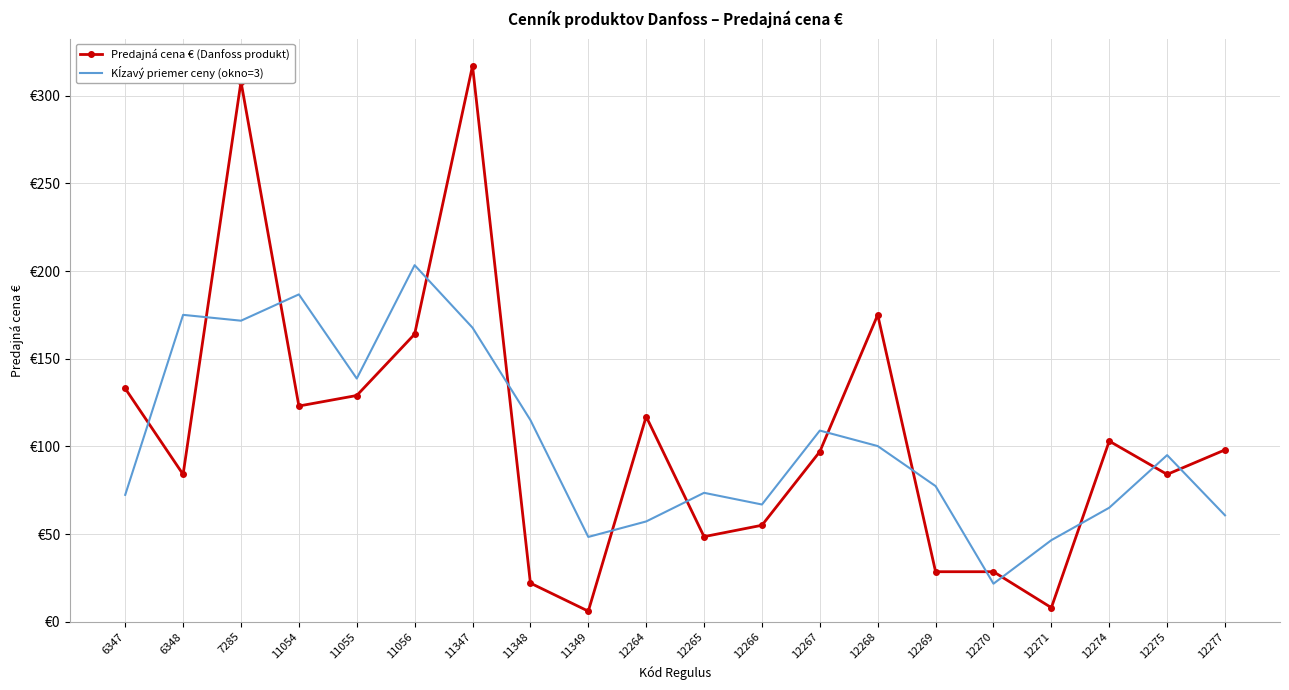

Reading left to right, list all the values displayed in this chart.

Predajná cena € (Danfoss produkt): 133.0	84.0	308.0	123.0	129.0	164.0	317.0	22.0	6.0	117.0	48.5	55.0	97.0	175.0	28.5	28.5	8.0	103.0	84.0	98.0
Kĺzavý priemer ceny (okno=3): 72.3	175.0	171.7	186.7	138.7	203.3	167.7	115.0	48.3	57.2	73.5	66.8	109.0	100.2	77.3	21.7	46.5	65.0	95.0	60.7